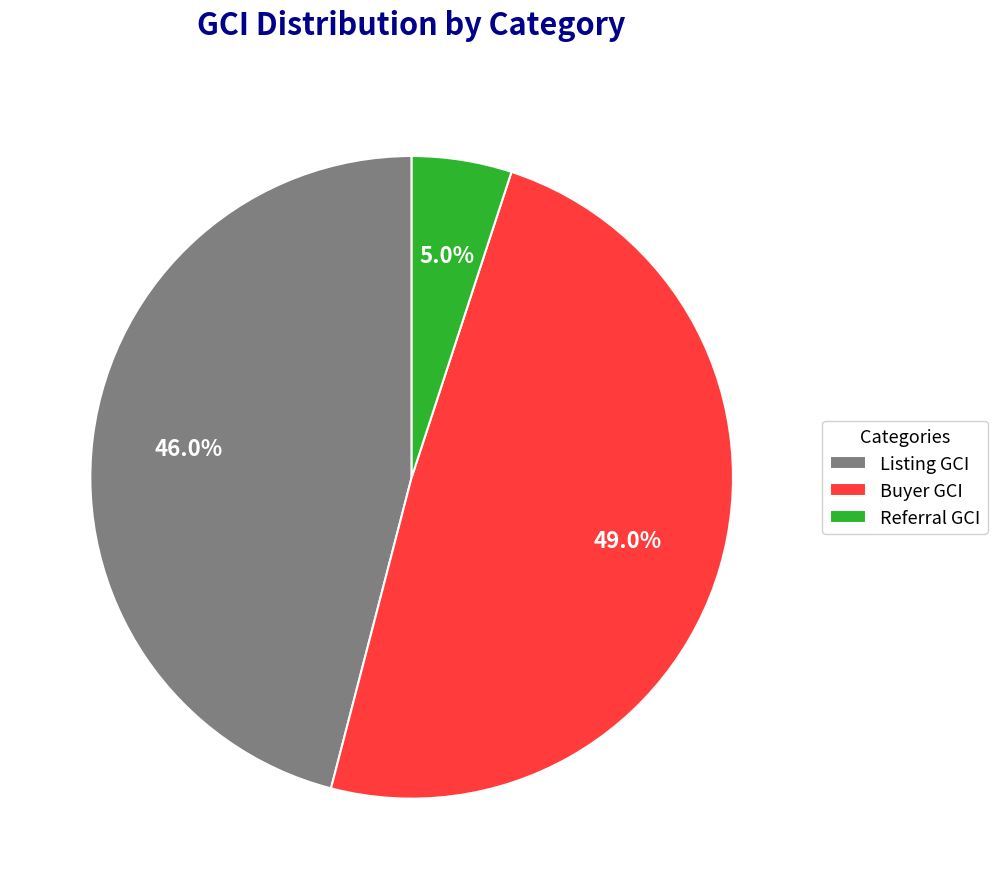

How many segments does this pie chart have?

3